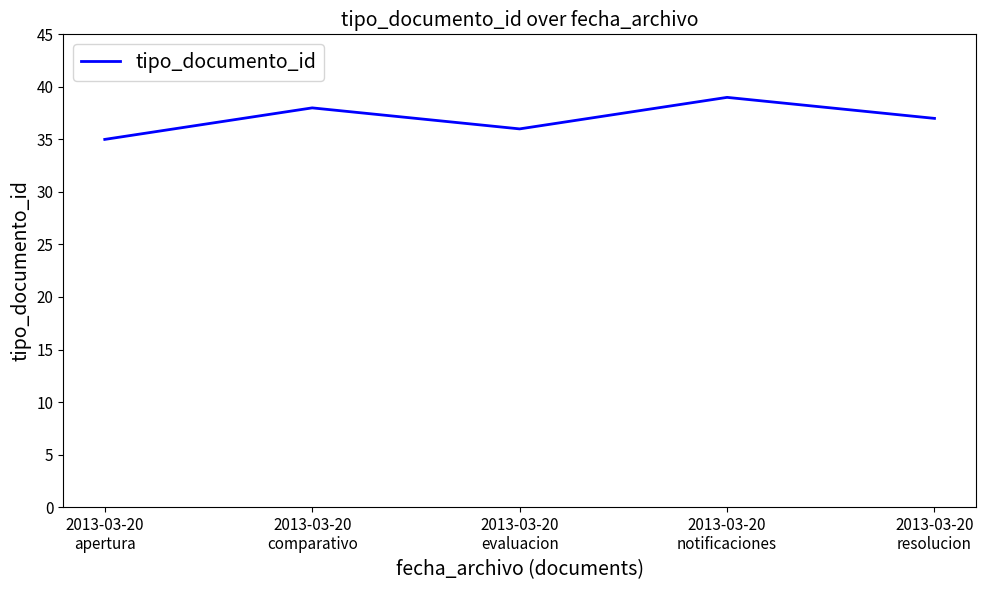

Reading left to right, transcribe all the data shown in this chart.

35	38	36	39	37